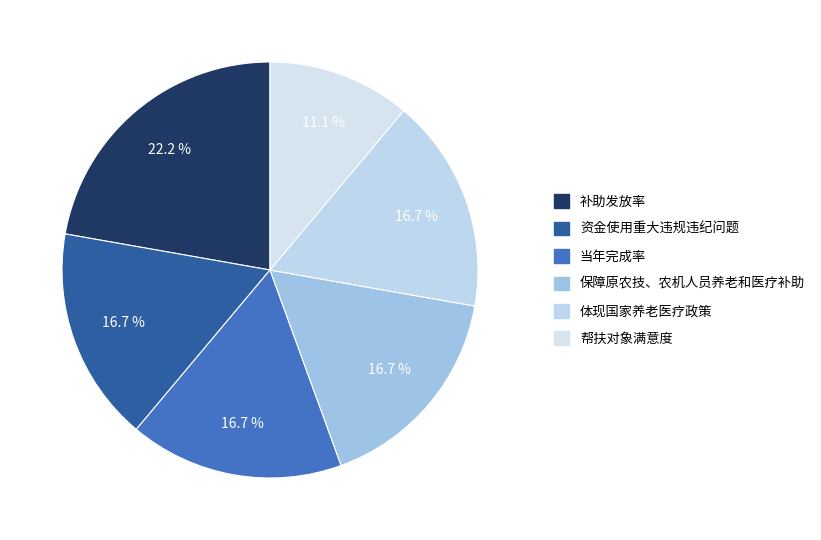

To the nearest percent, what portion does 资金使用重大违规违纪问题 represent?

17%